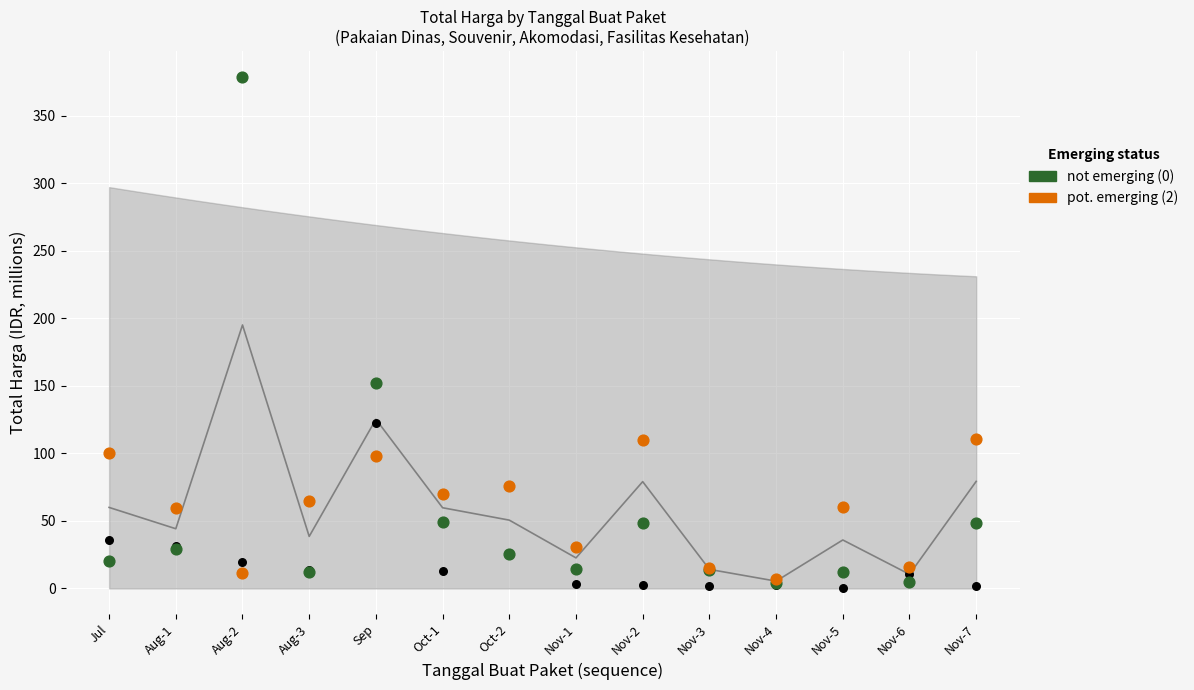

Which series has the largest Y range (max minus min)?

not emerging (0)